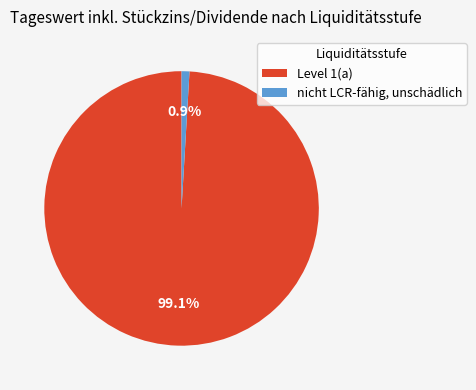

What percentage is the Level 1(a) slice, to the nearest percent?

99%